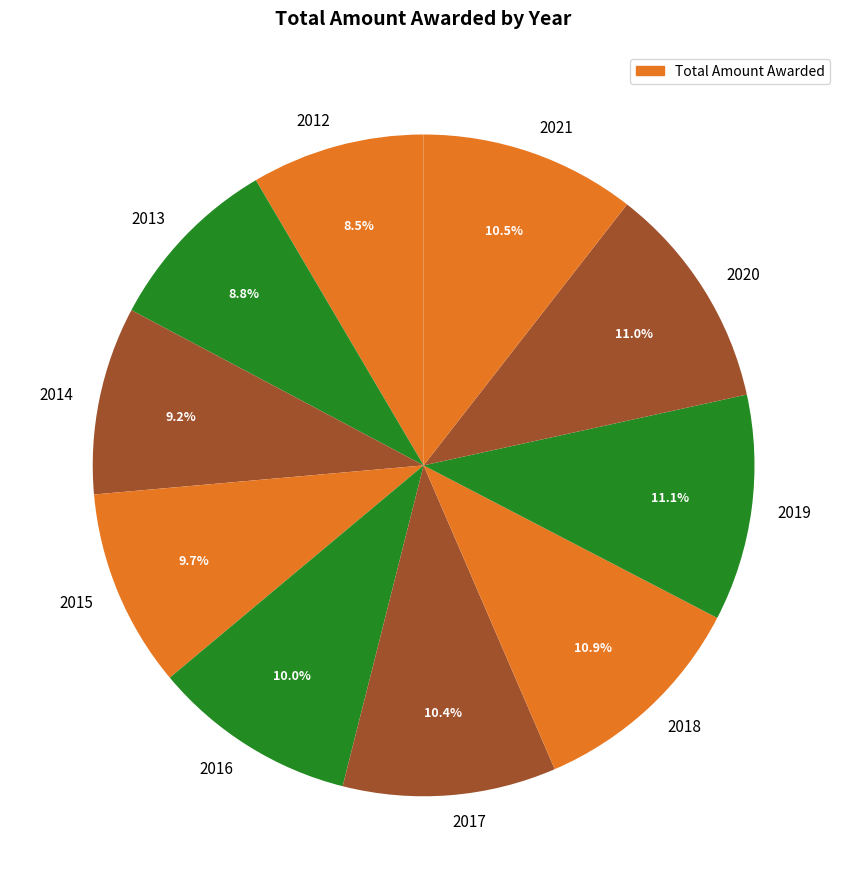

To the nearest percent, what percentage of the pie is 2019?

11%